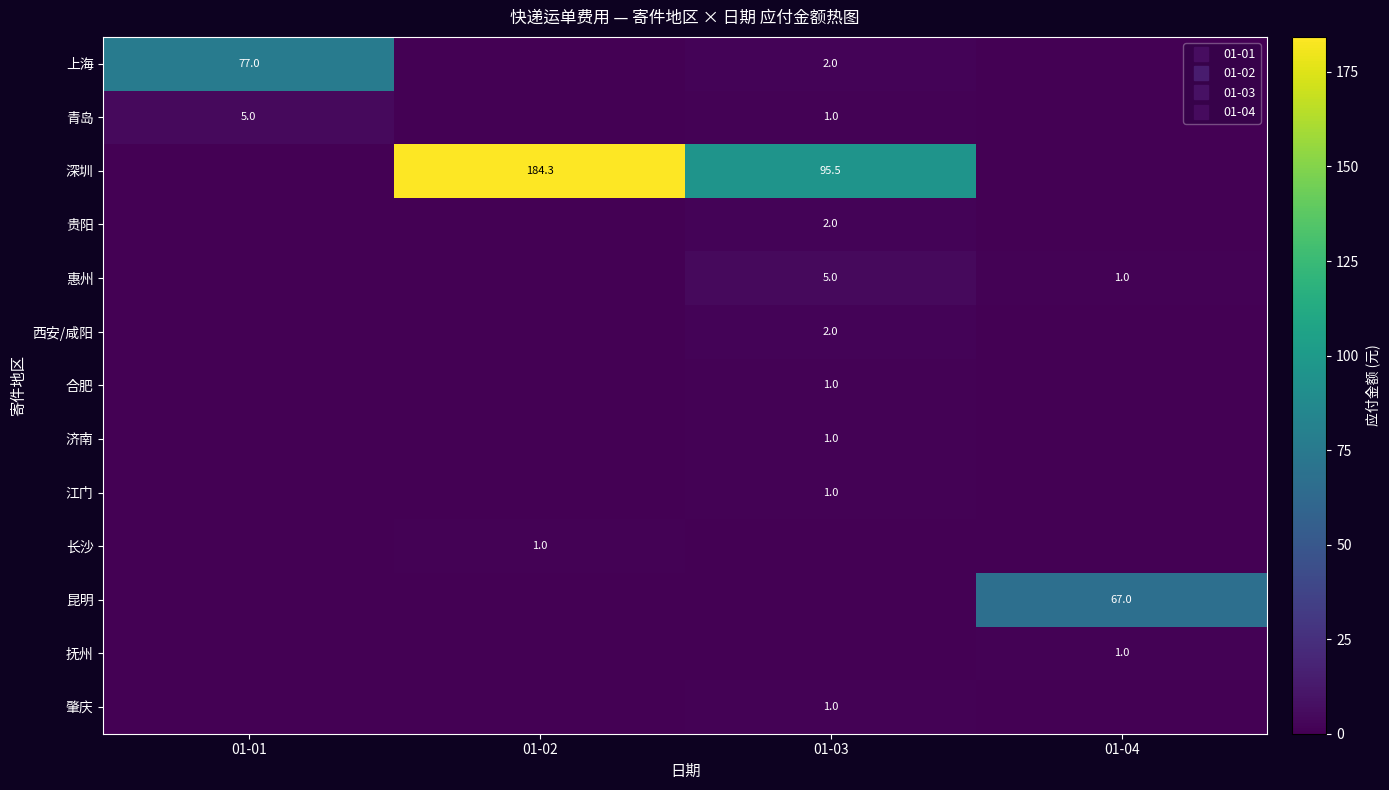

The 肇庆 series shows 0.6 at 01-01. True or false?

False